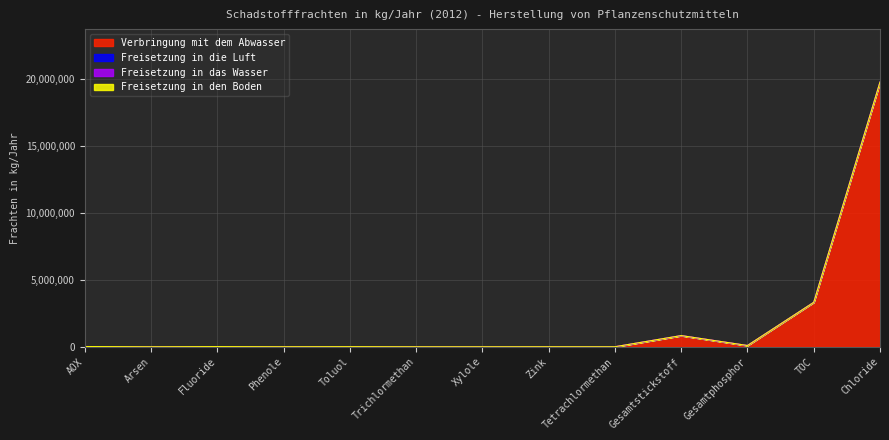

What is the total value across all series at Gesamtstickstoff?

834000